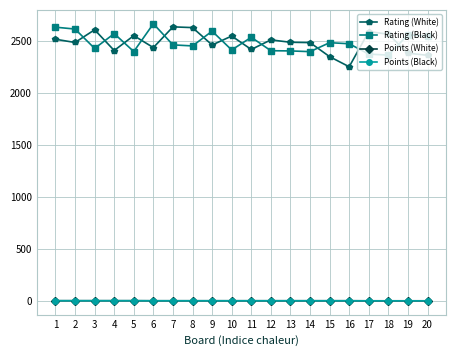

Is this an area chart (filled region under the line)?

No